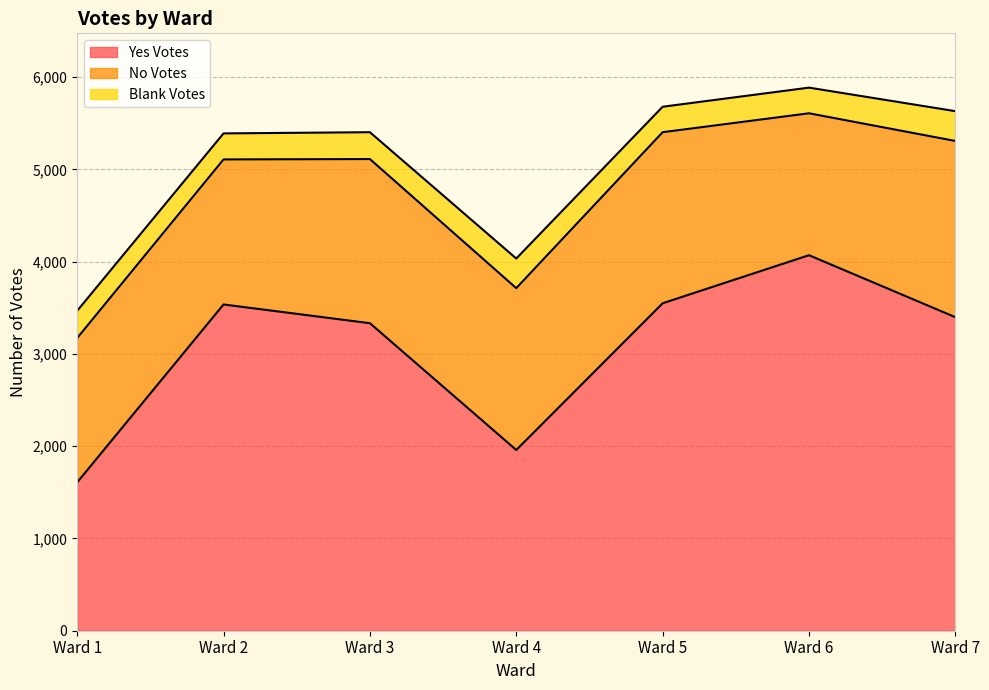

Where is the first local maximum for Blank Votes?

Ward 4